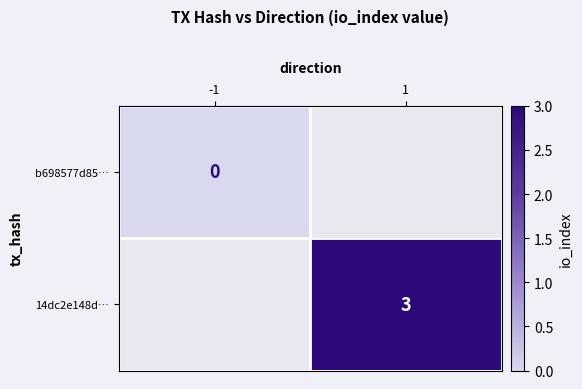

Which has a higher value, 1 or -1?

-1